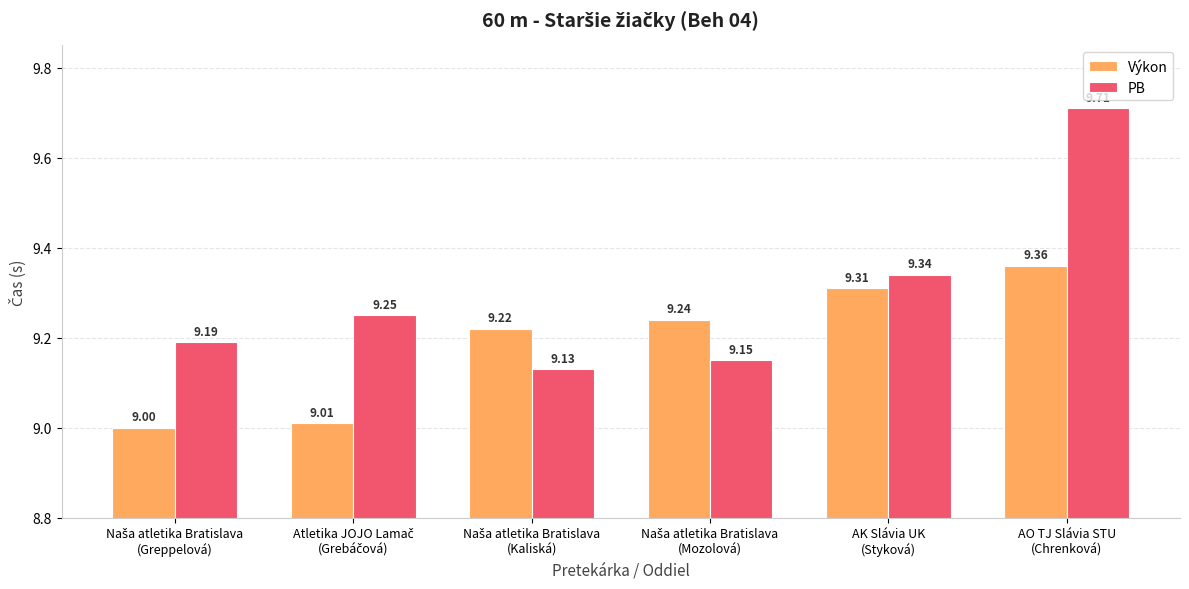

How many bars are there in total?

12